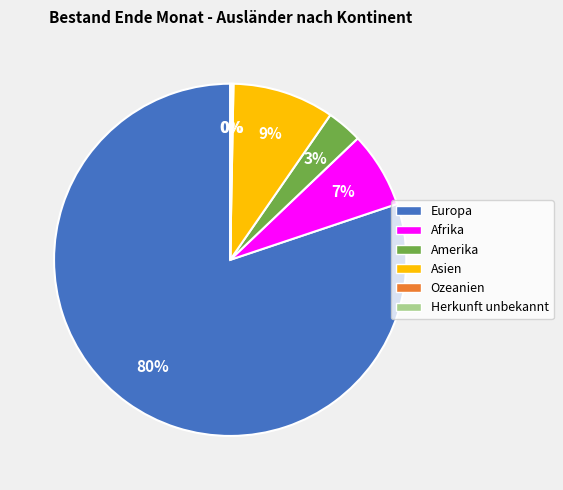

True or false: Europa accounts for 80% of the total.

True